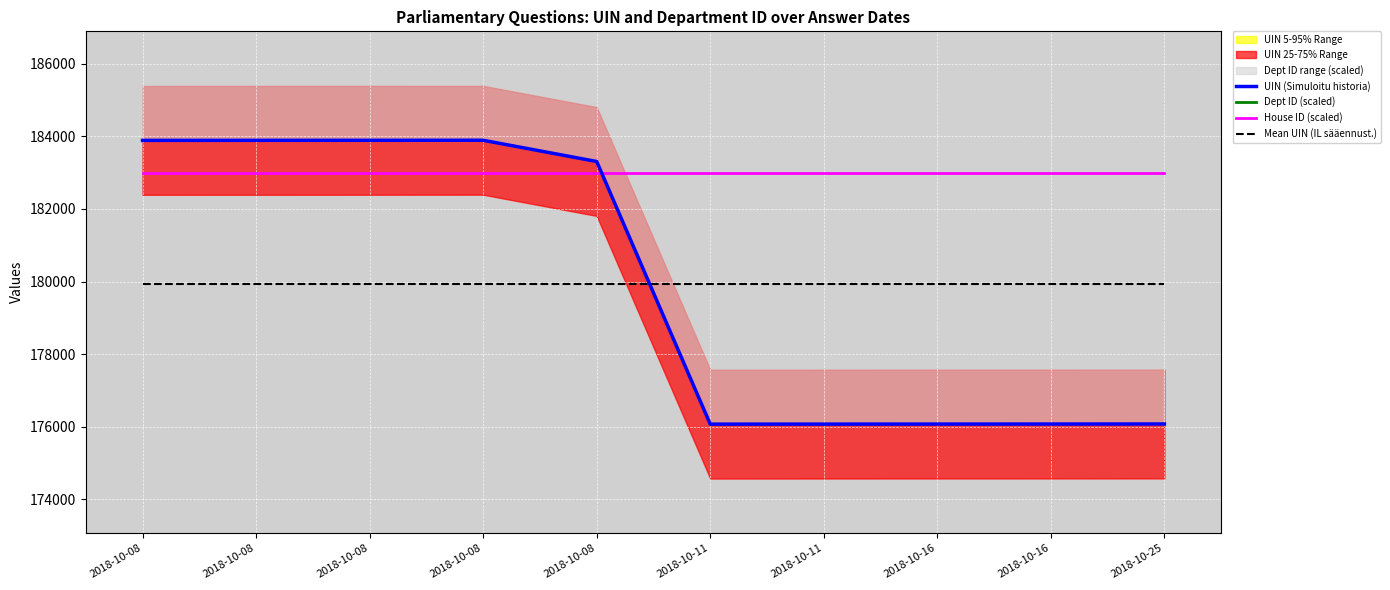

How many data points in UIN (Simuloitu historia) are above 183309?

4